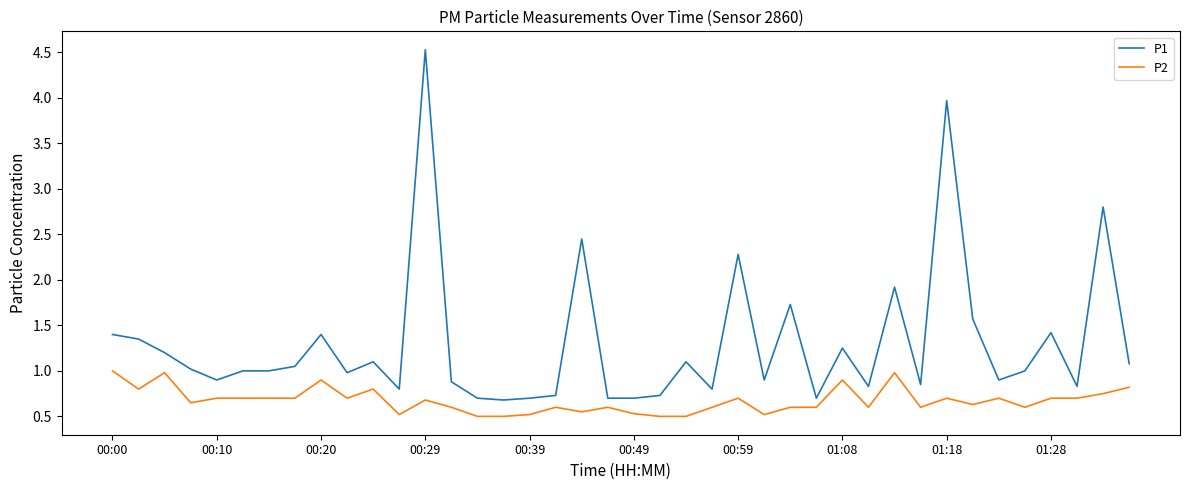

List the series in order of their peak value, highest first.

P1, P2